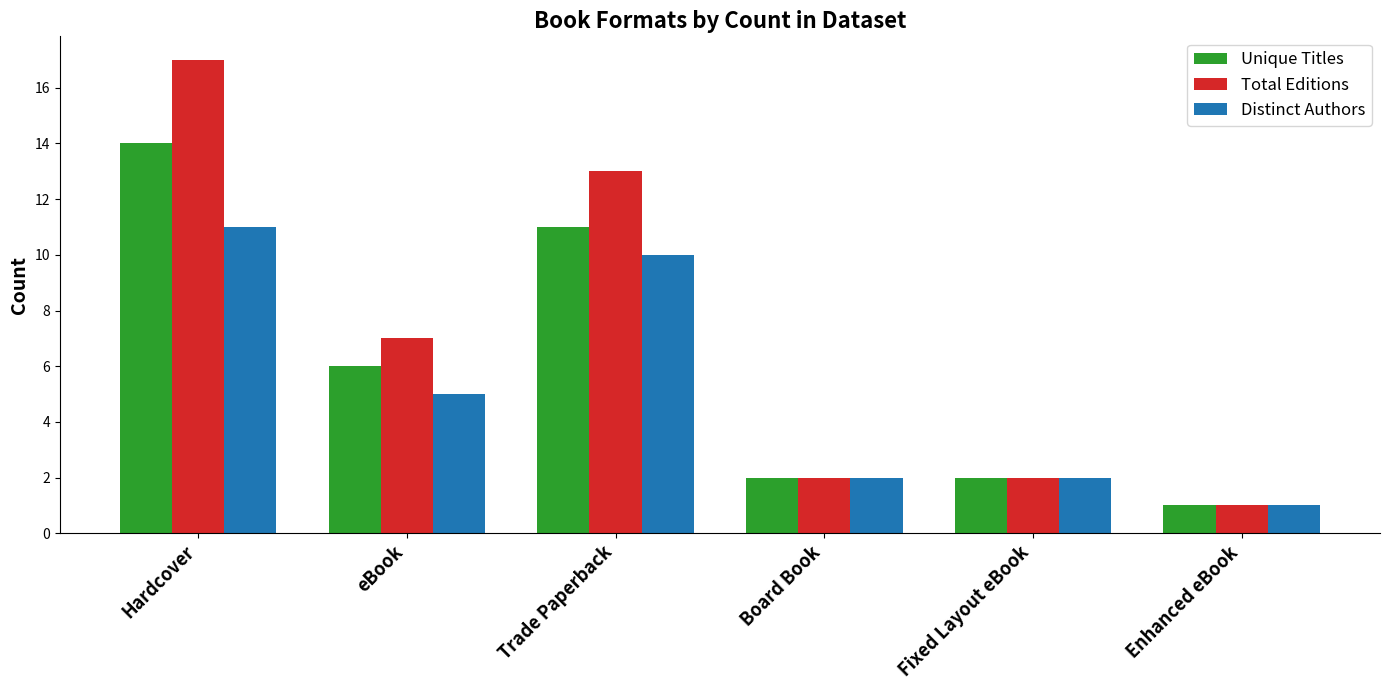

Which series has the largest total across all categories?

Total Editions